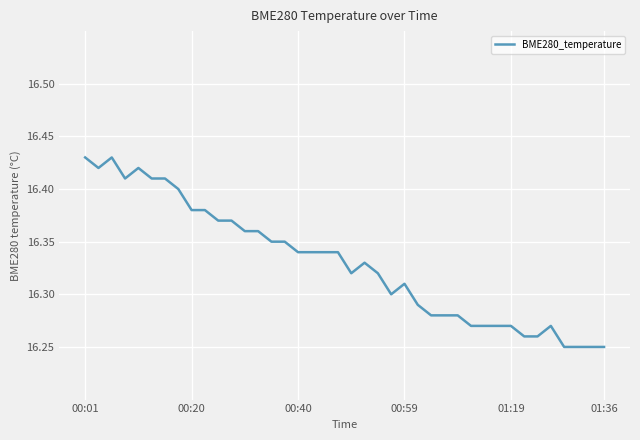

What is the average value?

16.3